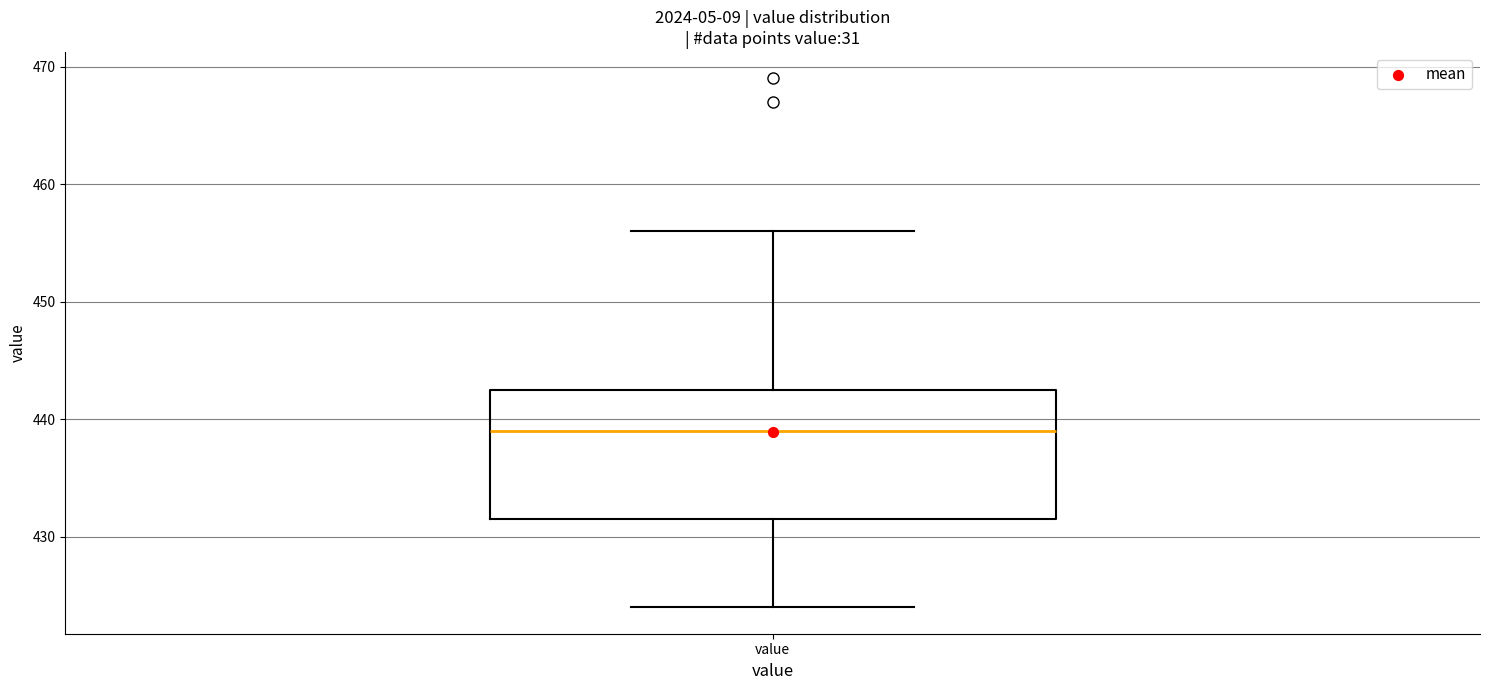

Where is the upper edge of the box for value on the y-axis? The values are not printed on the chart, so give them approximately, as read against the axis.

443